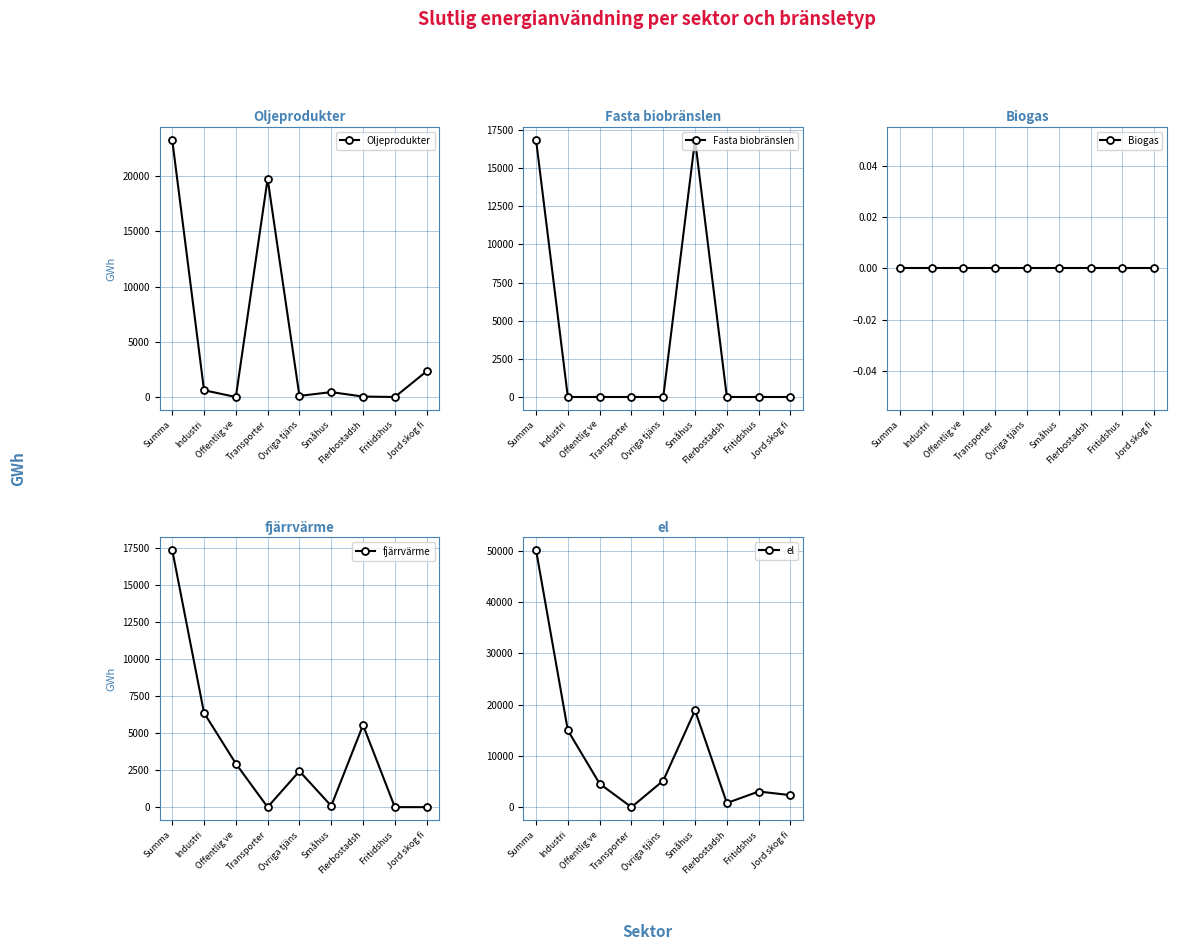

True or false: fjärrvärme has a value of 5537.0 at Flerbostadsh.

True